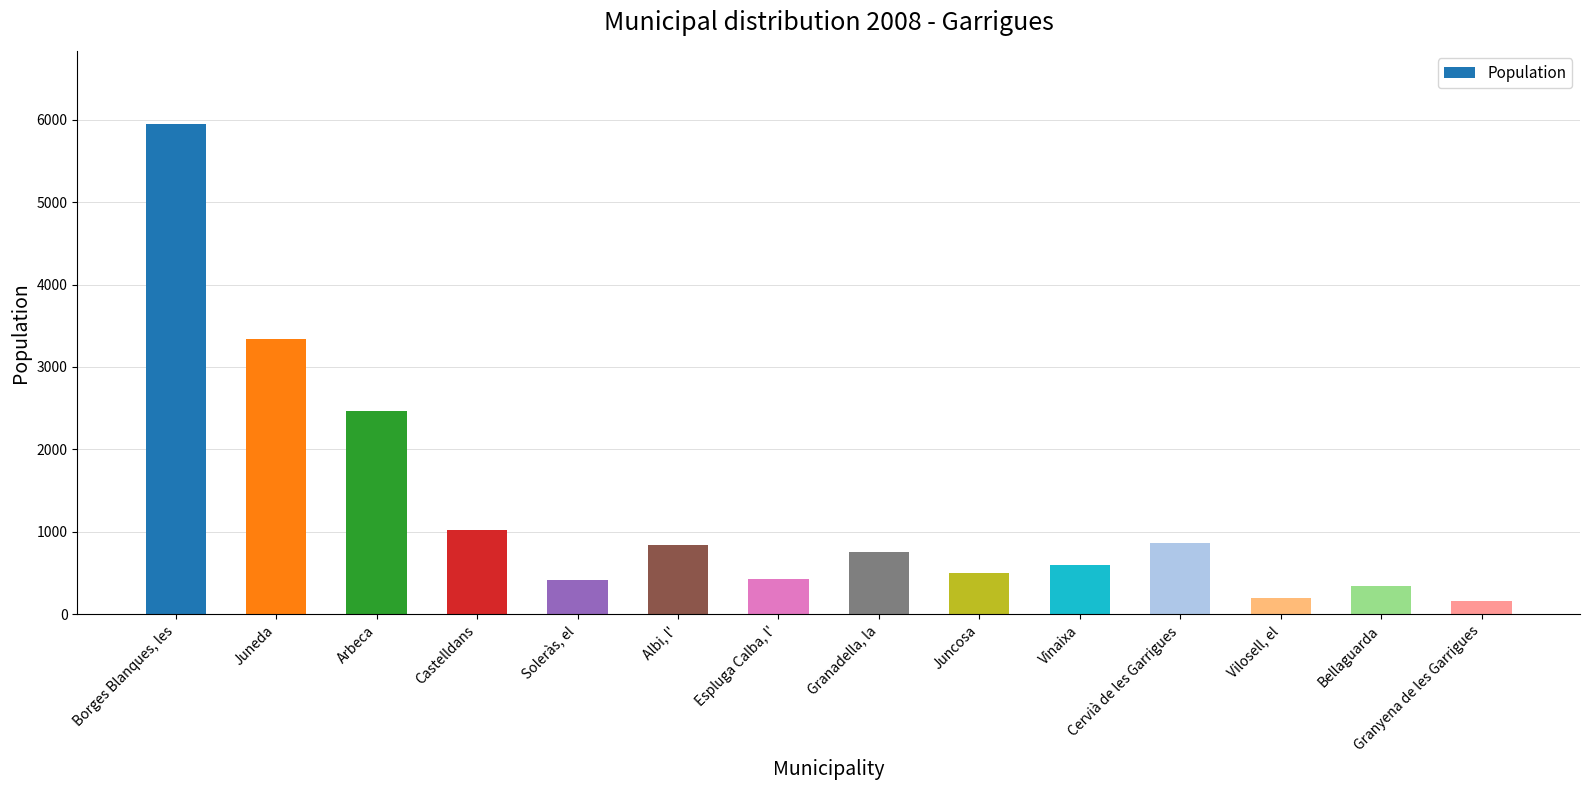

Which label corresponds to the largest value in the chart?

Borges Blanques, les